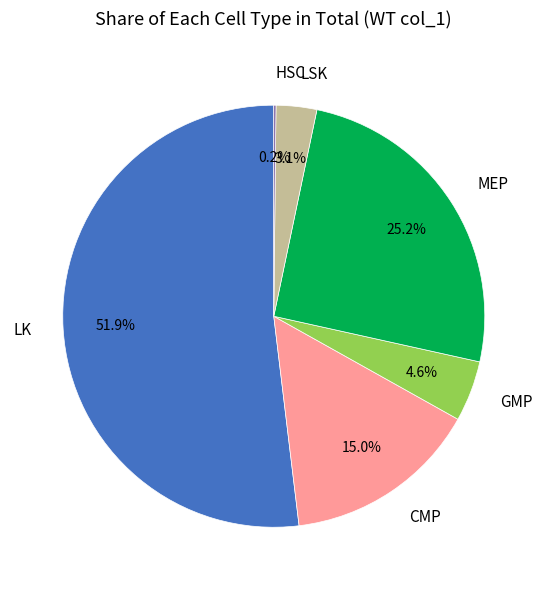

Which category has the biggest portion of the pie?

LK